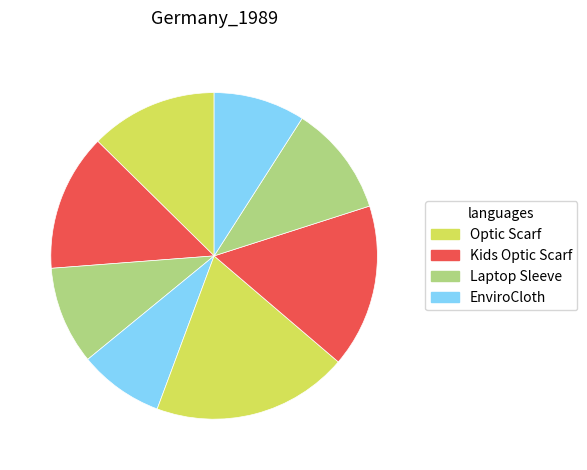

Count the number of slices in the pie.

8